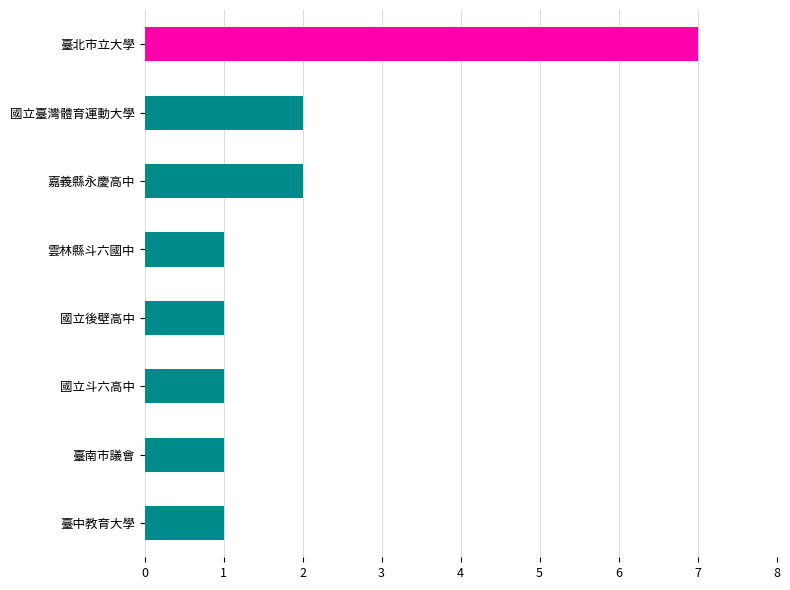

What is the ratio of the value at 國立斗六高中 to the value at 國立後壁高中?

1.0